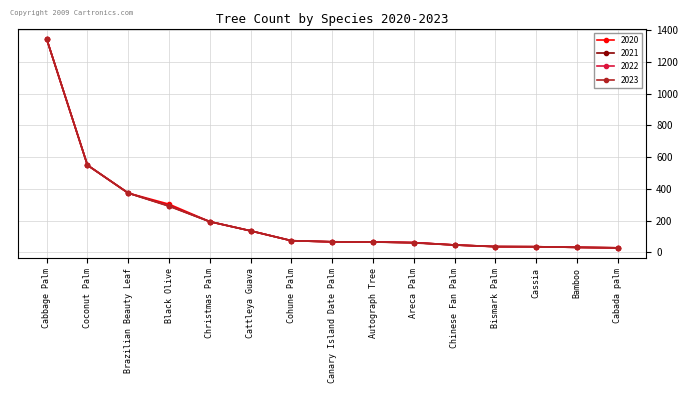

True or false: 2023 and 2022 intersect in this chart.

False